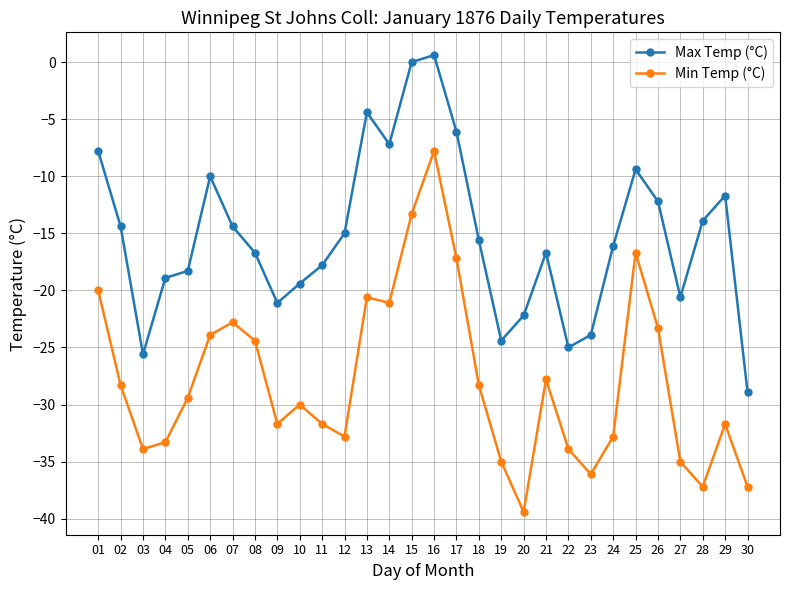

At which category is the sum across all series the highest?

16